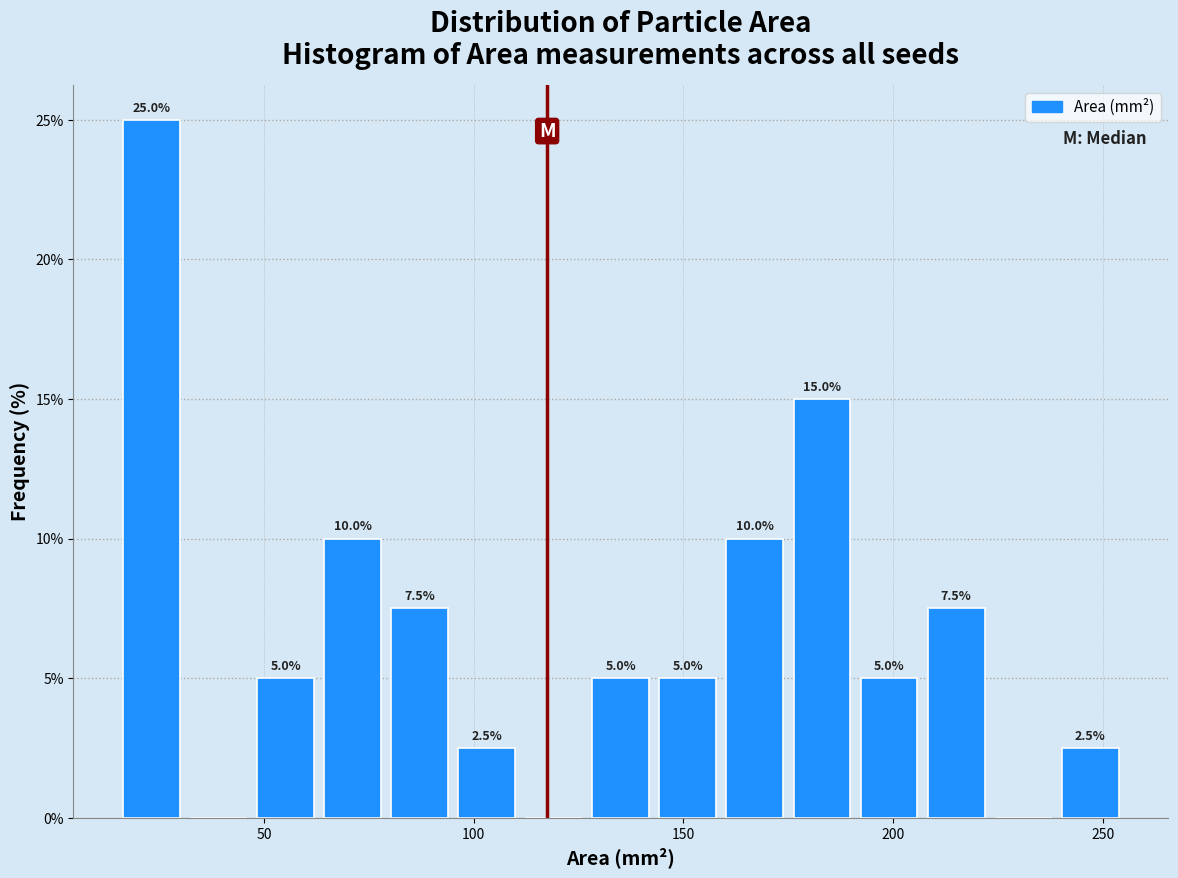

Around what value on the x-axis is the tallest bar? Give the approximate position of its centre, as read against the axis.

25